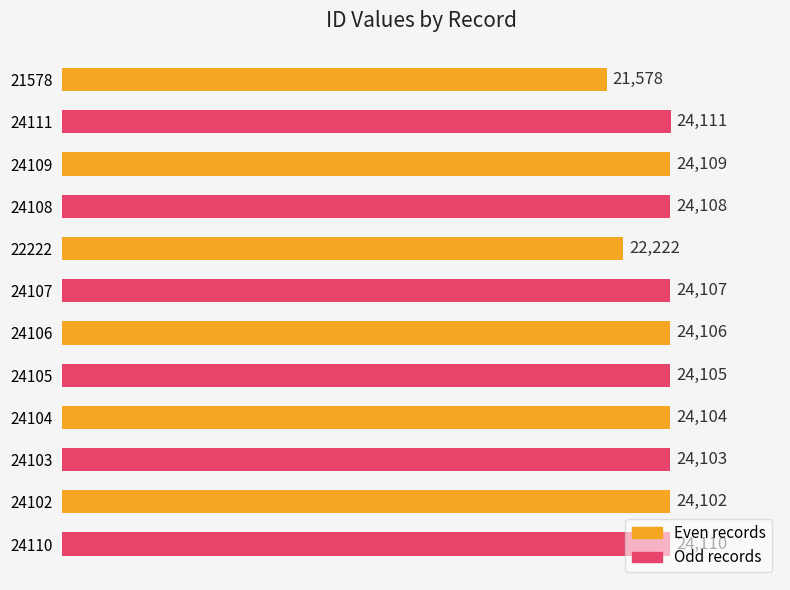

What is the difference between the maximum and minimum values?

2533